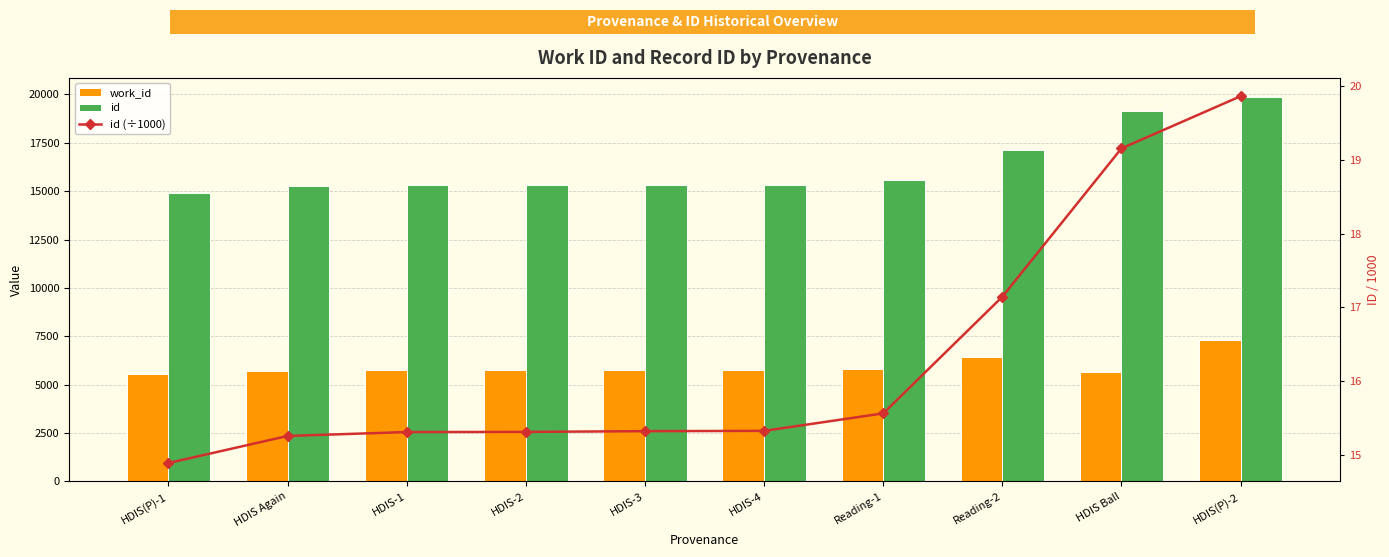

Reading right to left, list all the values displayed in this chart.

work_id: 7293.0	5658.0	6454.0	5826.0	5749.0	5749.0	5748.0	5748.0	5724.0	5574.0
id: 19861.0	19154.0	17143.0	15562.0	15325.0	15321.0	15311.0	15309.0	15256.0	14889.0
id (÷1000): 19.9	19.2	17.1	15.6	15.3	15.3	15.3	15.3	15.3	14.9